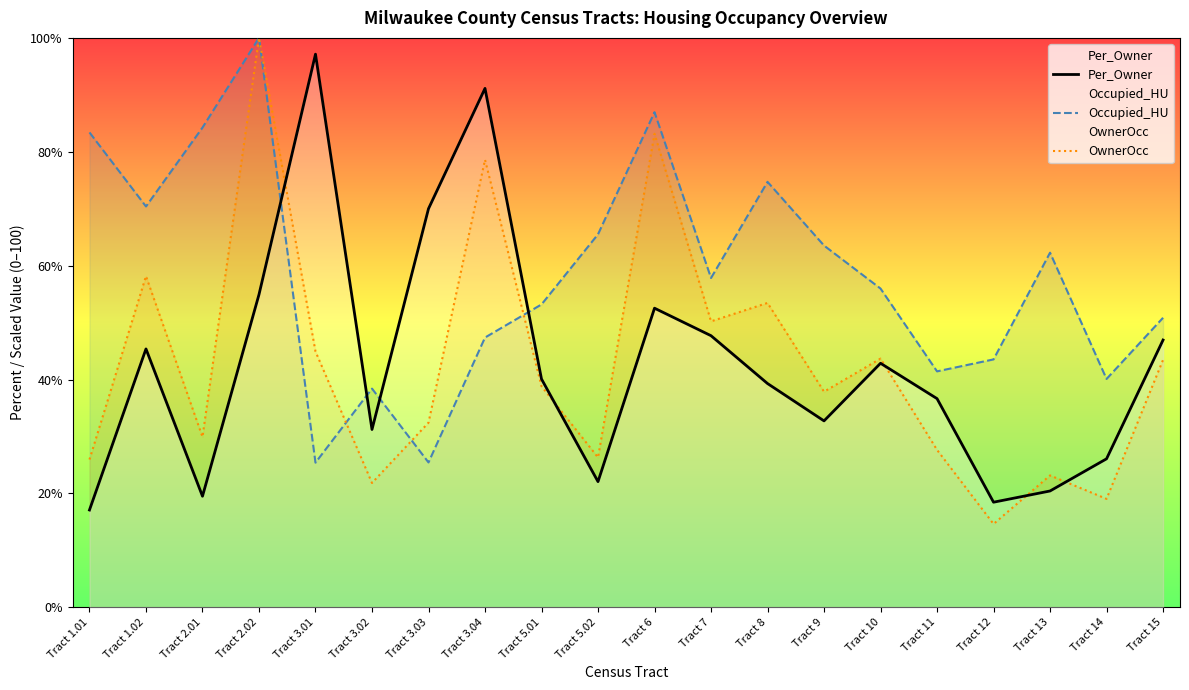

What are all the series names shown in the legend?

Per_Owner, Occupied_HU, OwnerOcc